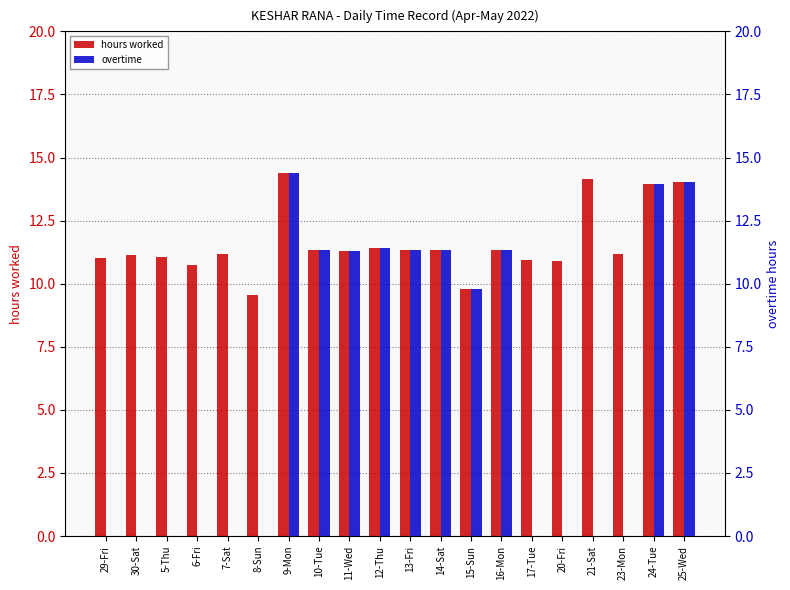

Is it true that hours worked equals 11.0 at 29-Fri?

True